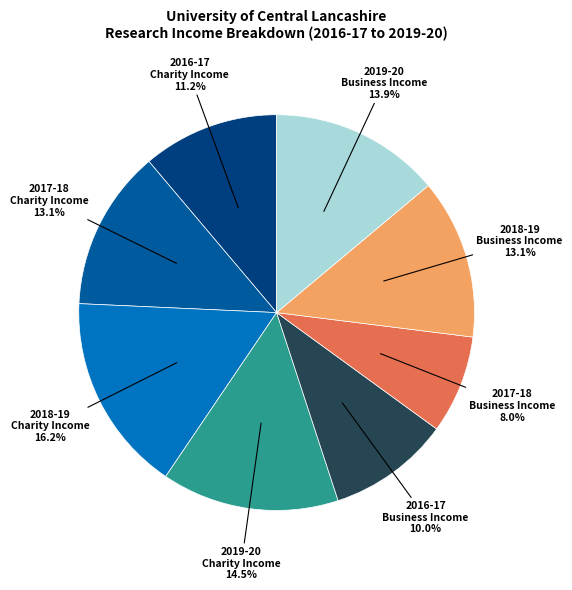

Does any single category account for the majority?

No